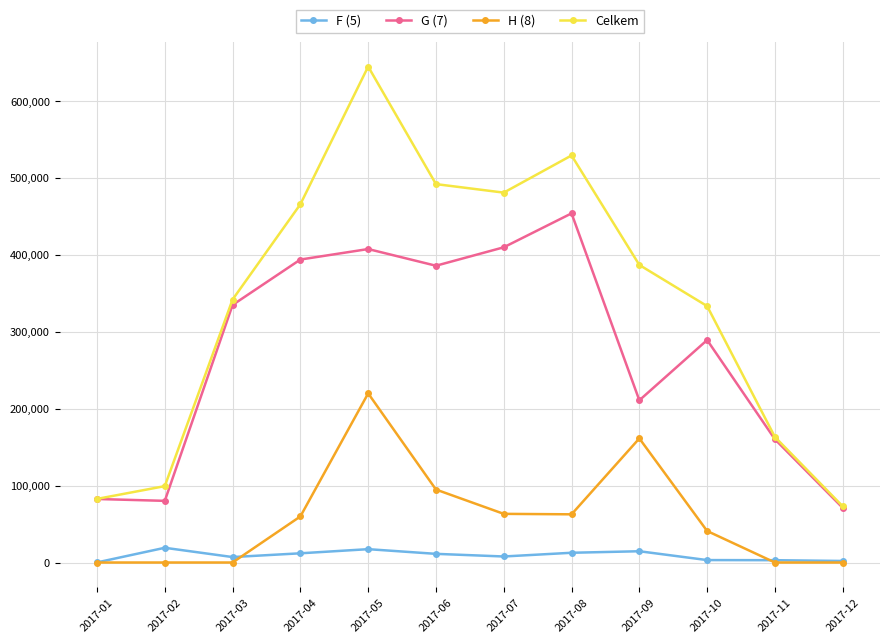

List the series in order of their peak value, lowest first.

F (5), H (8), G (7), Celkem